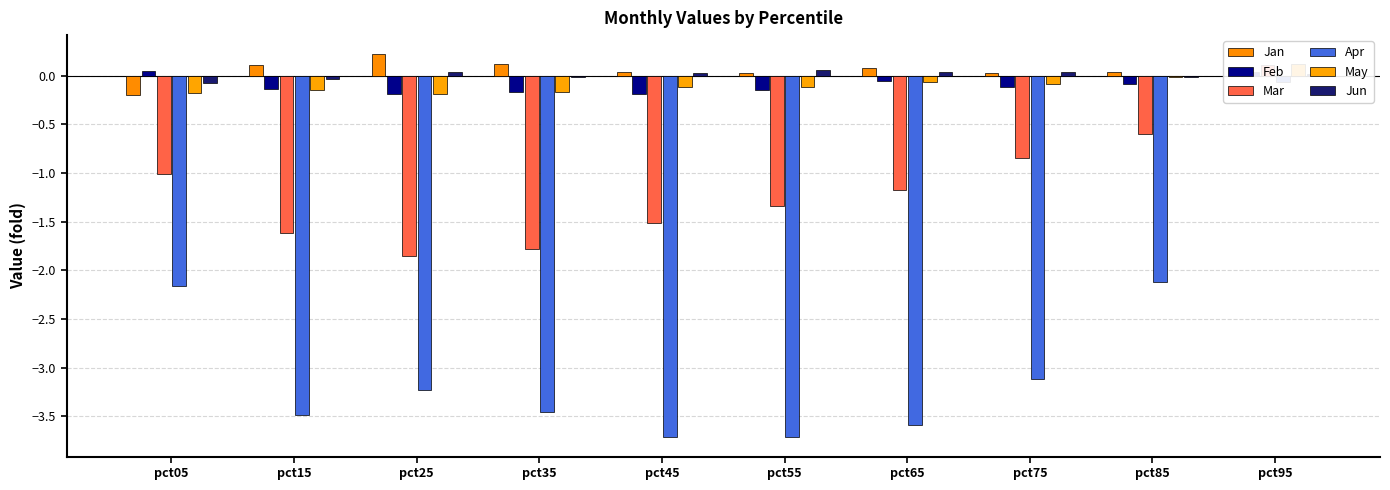

Which category has the lowest value in the Feb series?

pct25